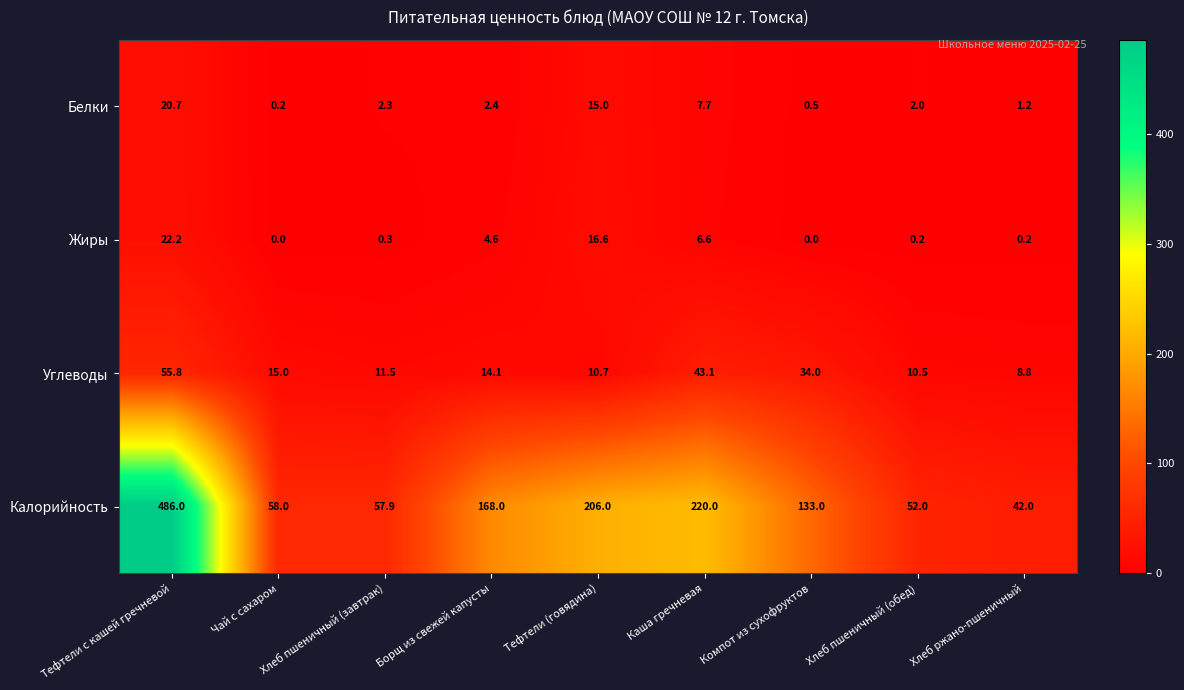

How many data points does each series have?

9